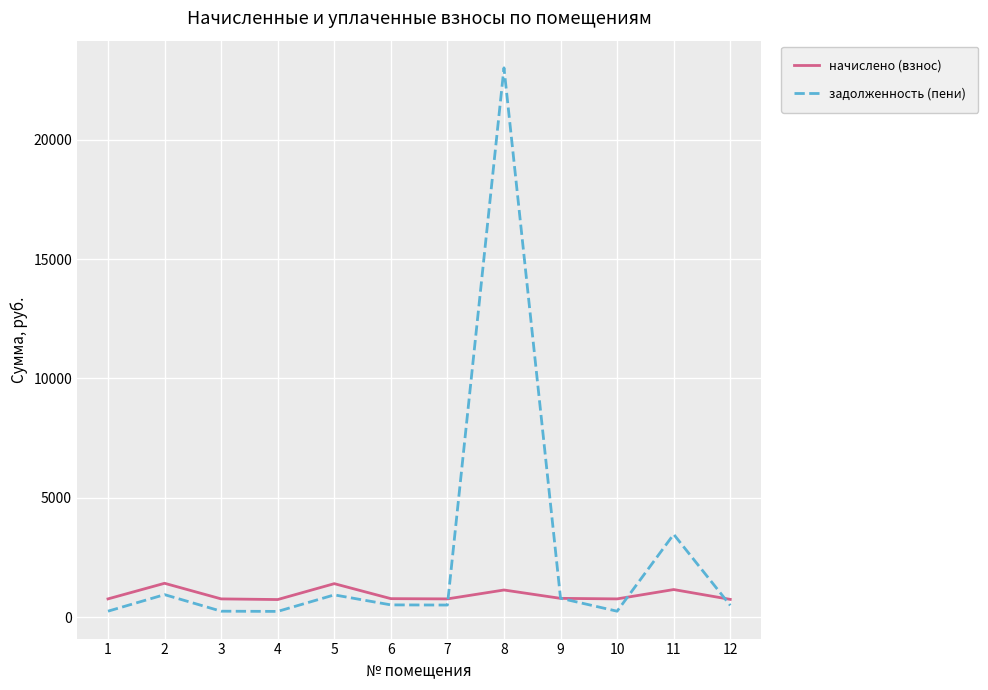

At which label does задолженность (пени) first exceed 521?

2